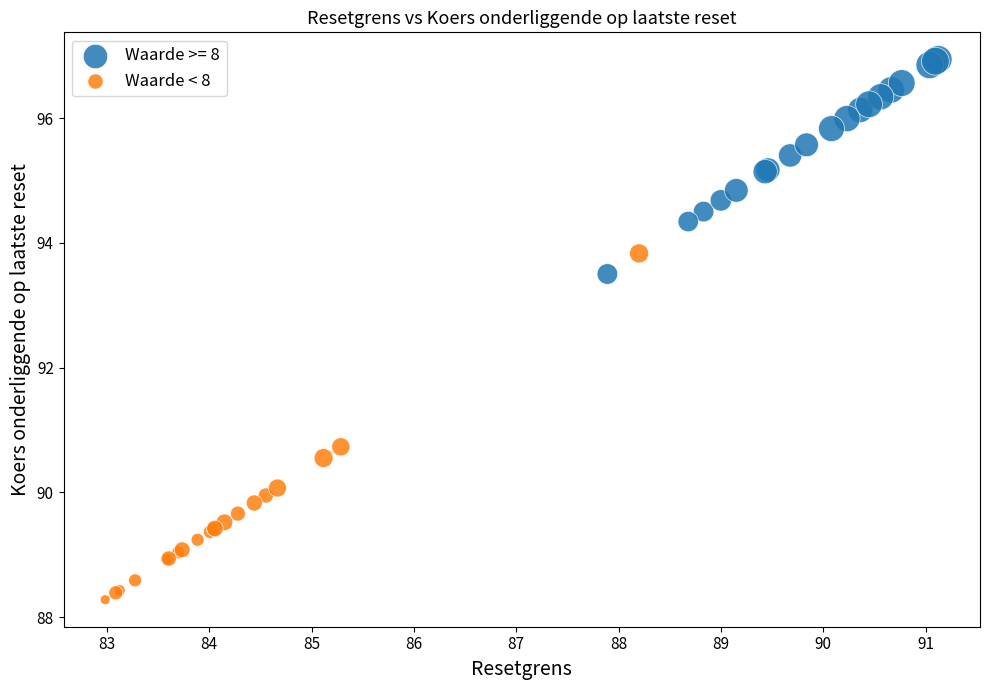

Which series has the largest Y range (max minus min)?

Waarde < 8